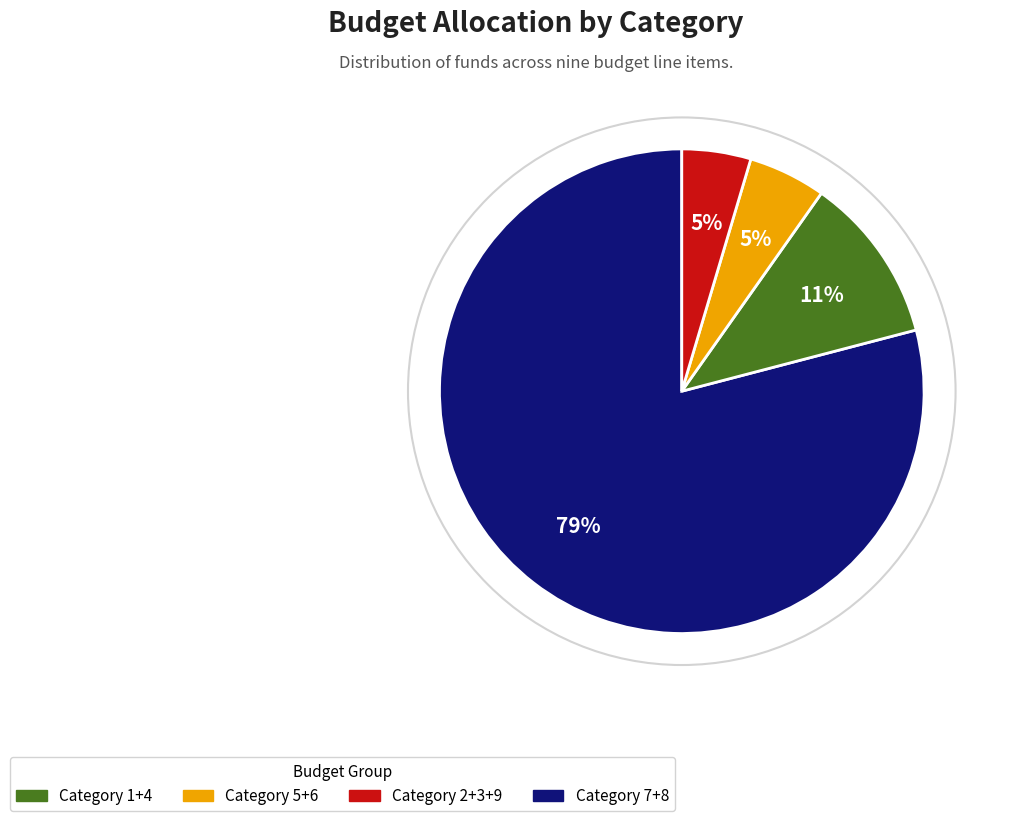

Is there a majority slice in this chart?

Yes